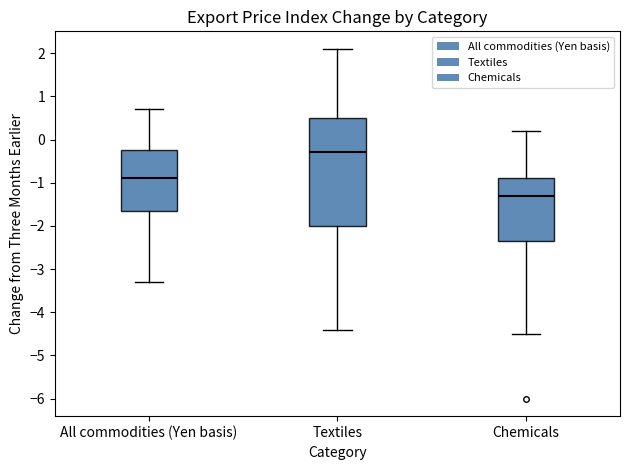

Where does the upper whisker of the box for Chemicals end on the y-axis? The values are not printed on the chart, so give them approximately, as read against the axis.

0.2